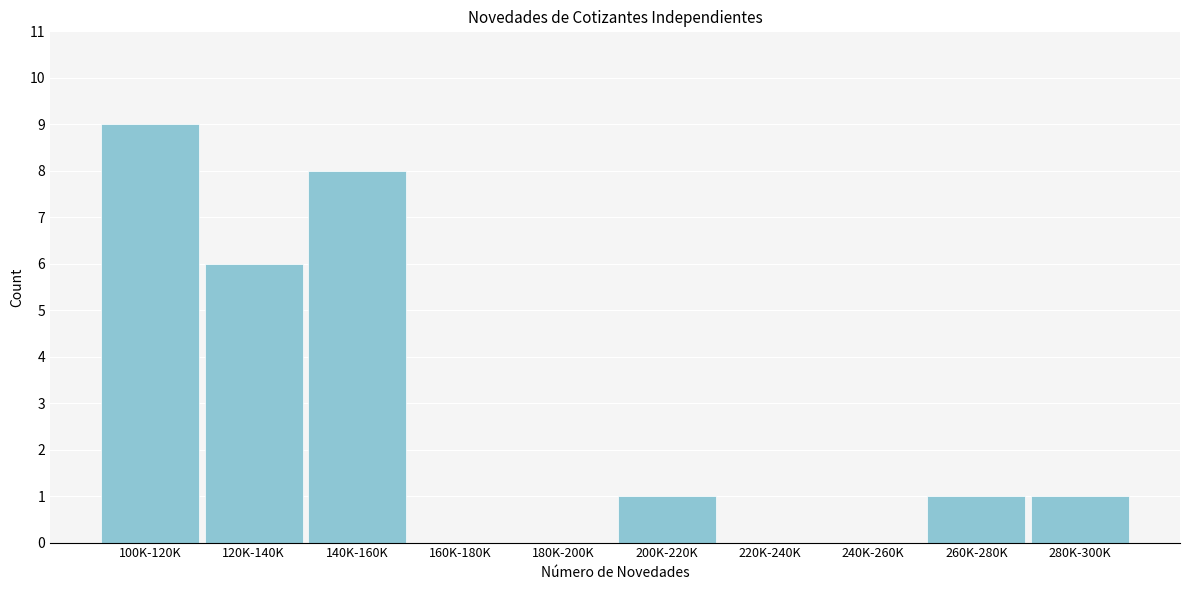

Reading left to right, extract all data points from this chart.

100K-120K=9	120K-140K=6	140K-160K=8	160K-180K=0	180K-200K=0	200K-220K=1	220K-240K=0	240K-260K=0	260K-280K=1	280K-300K=1